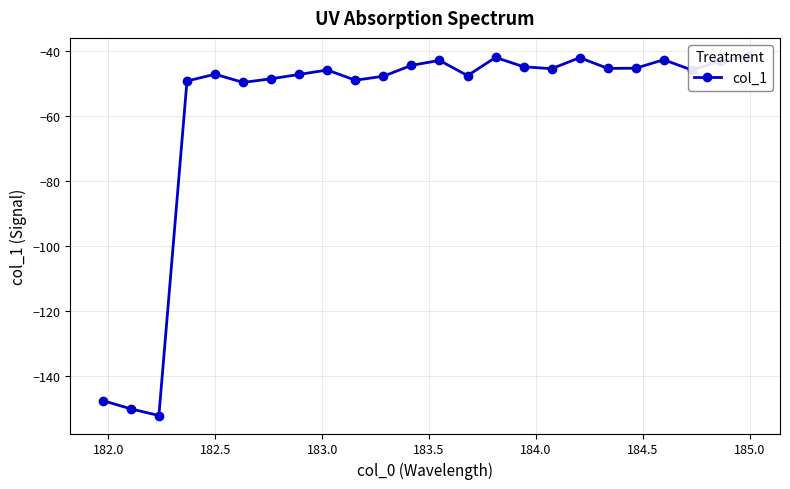

How many values are below -45?

16